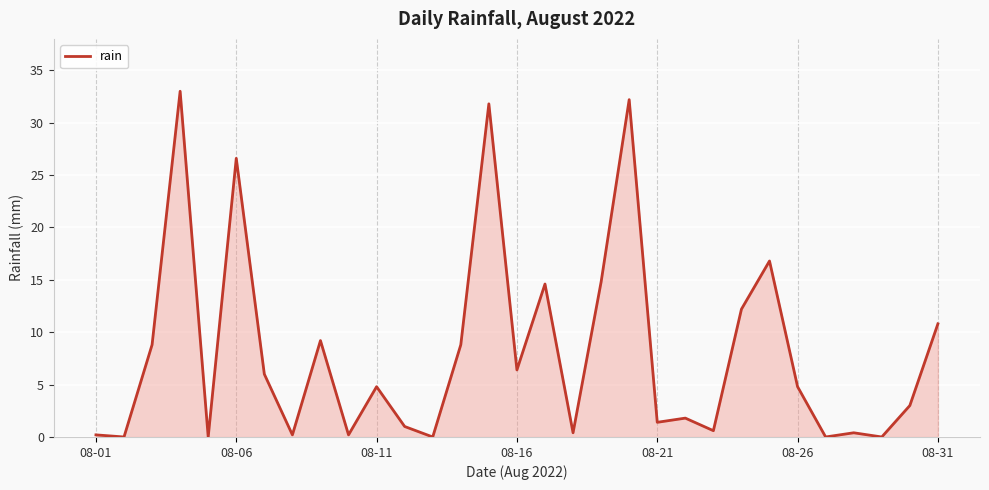

What is the maximum value shown in the chart?

33.0